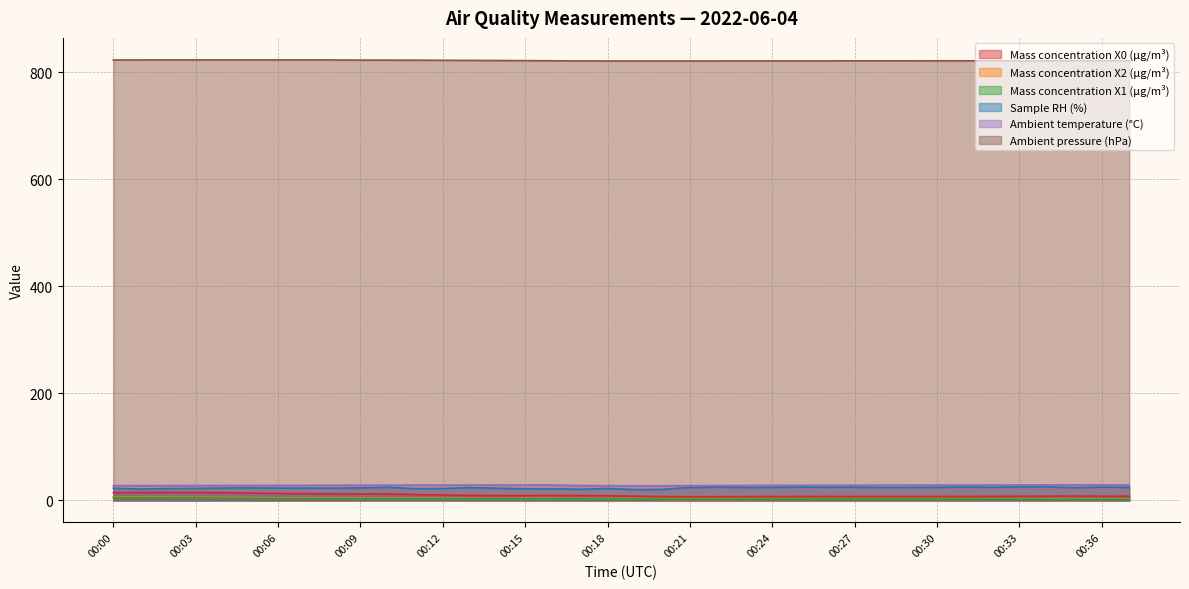

In Sample RH (%), how many points are higher than both neighbors (excluding endpoints)?

10